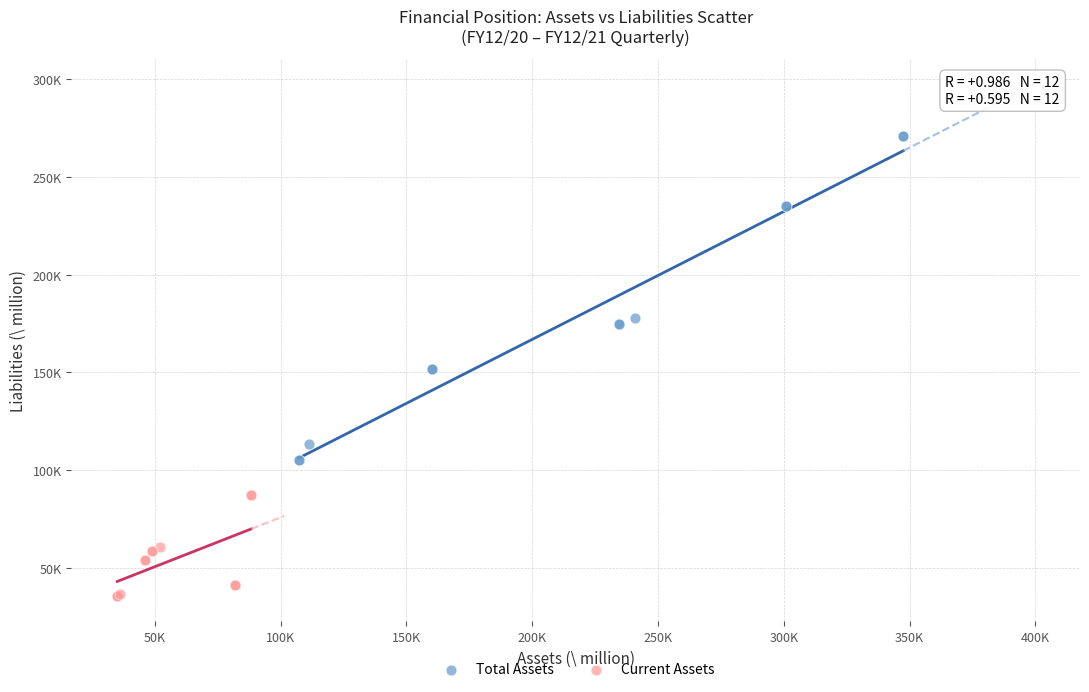

Which series has the widest spread of Y values?

Total Assets